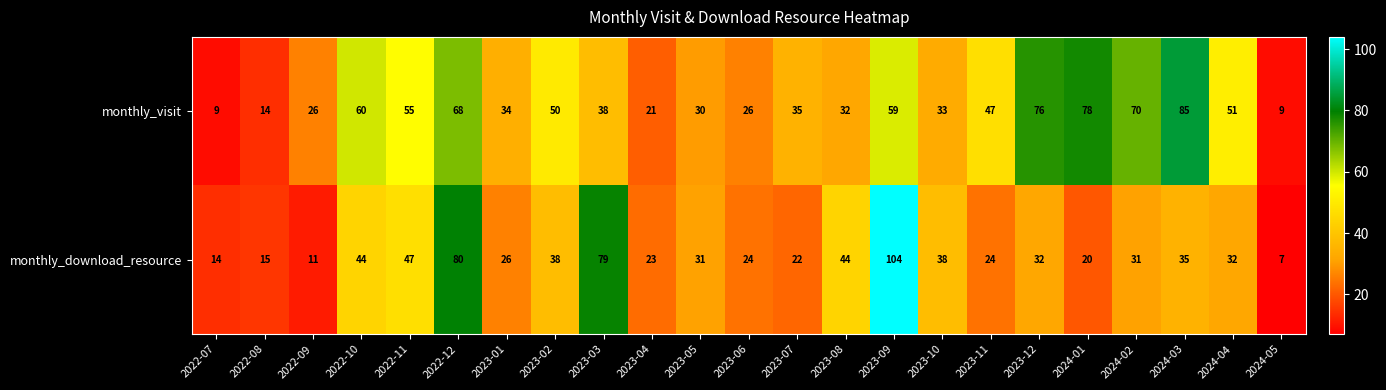

What is the difference between the maximum and minimum values in the monthly_visit series?

76